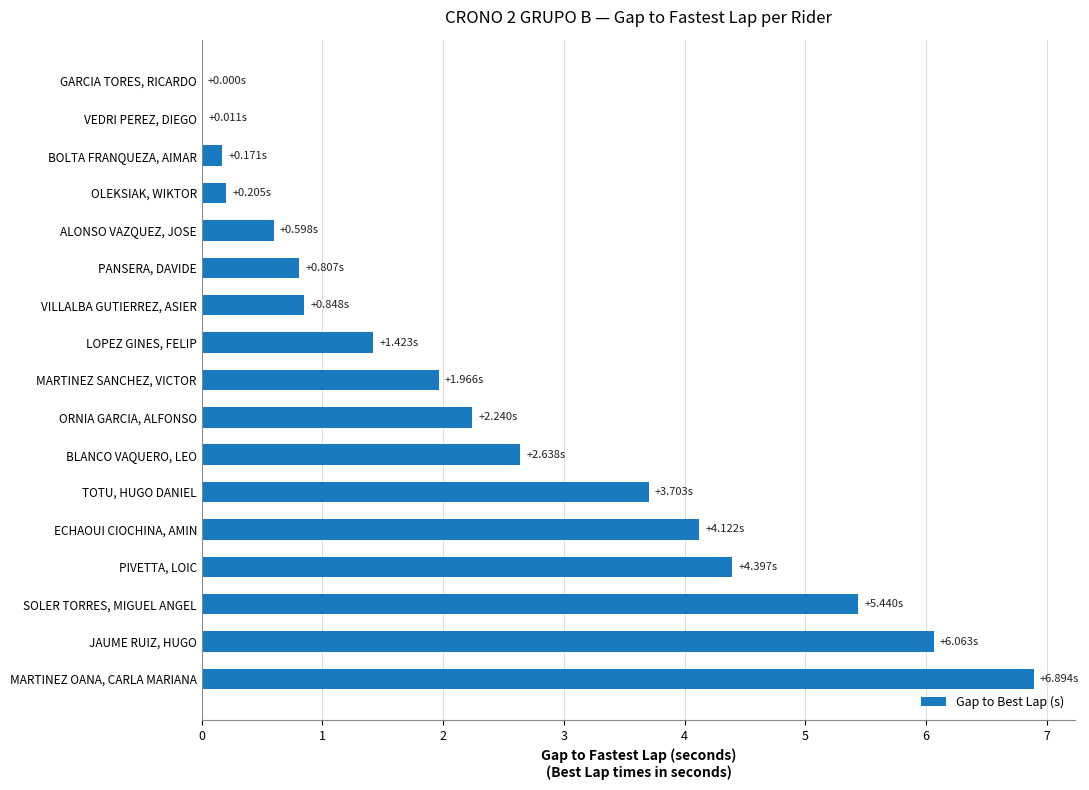

Where is the data nearest to the value 3?

BLANCO VAQUERO, LEO